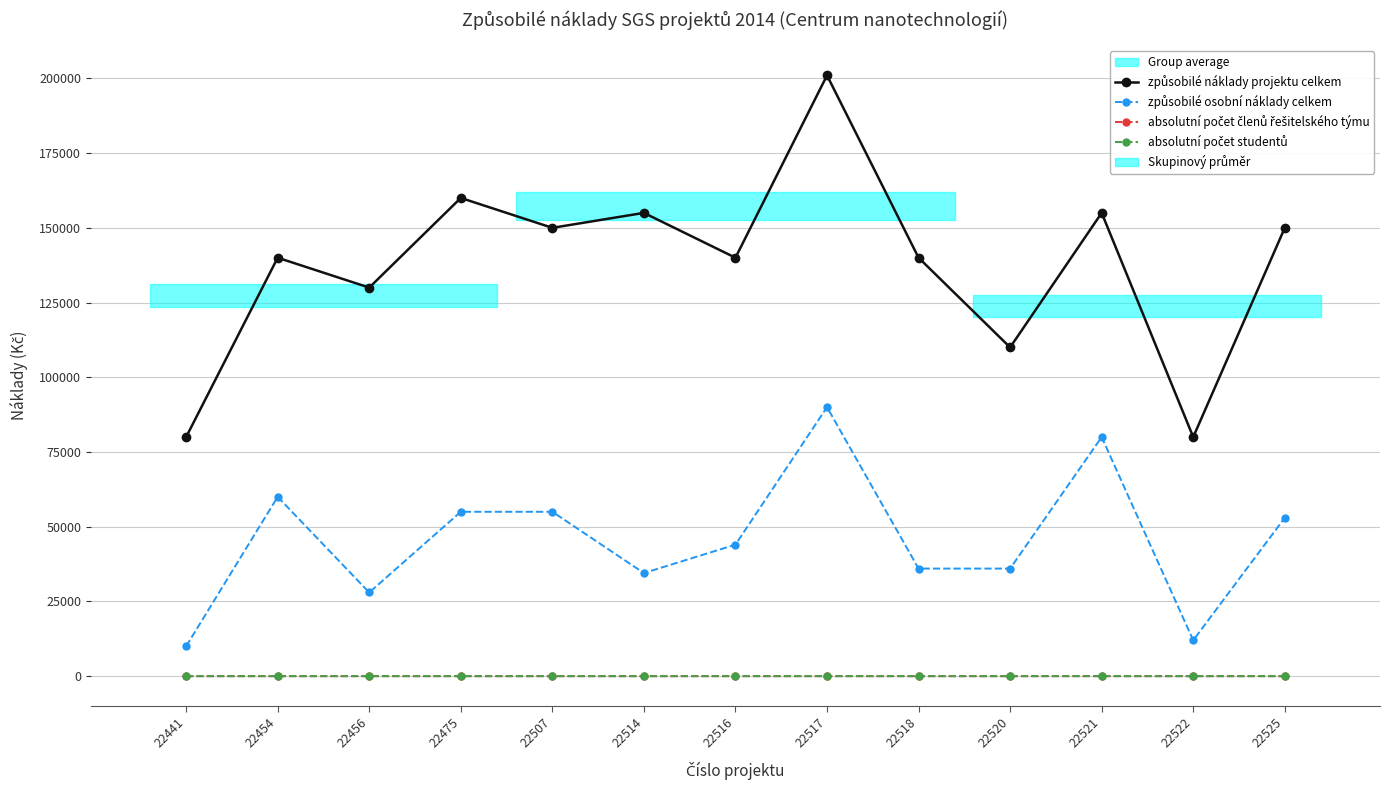

What is the difference between the highest and lowest values at 22441?

79999